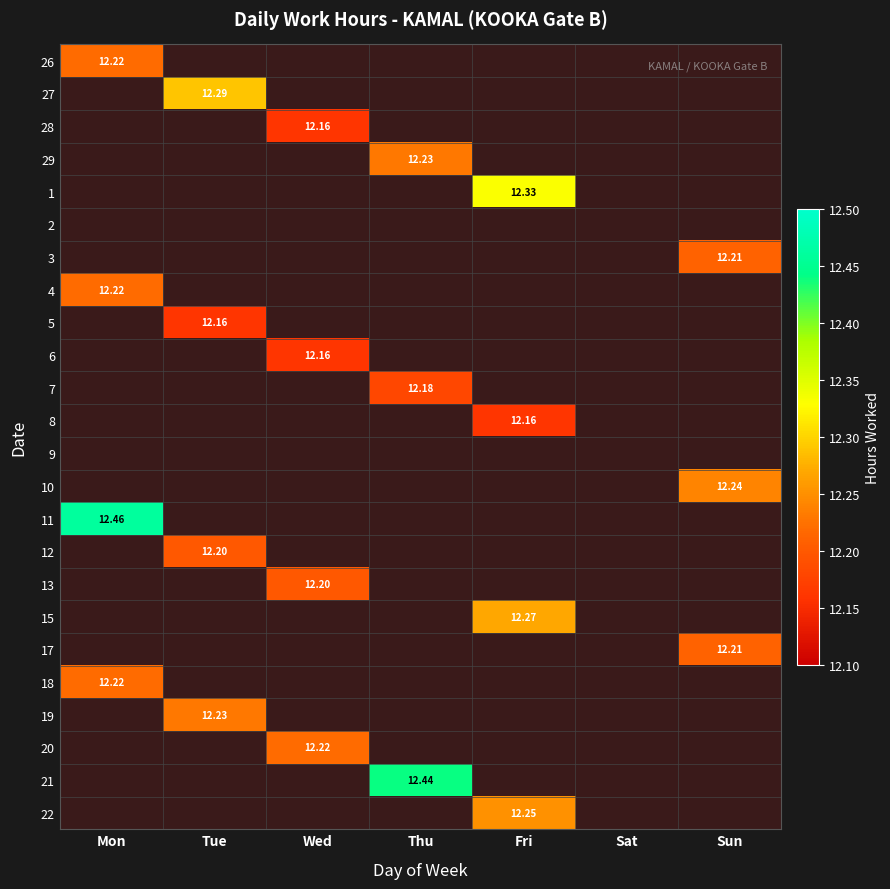

At how many categories does at least one series exceed 12?

6